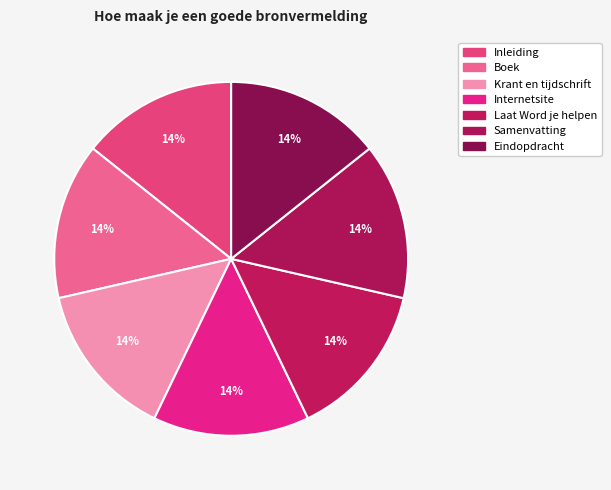

Does any single category account for the majority?

No